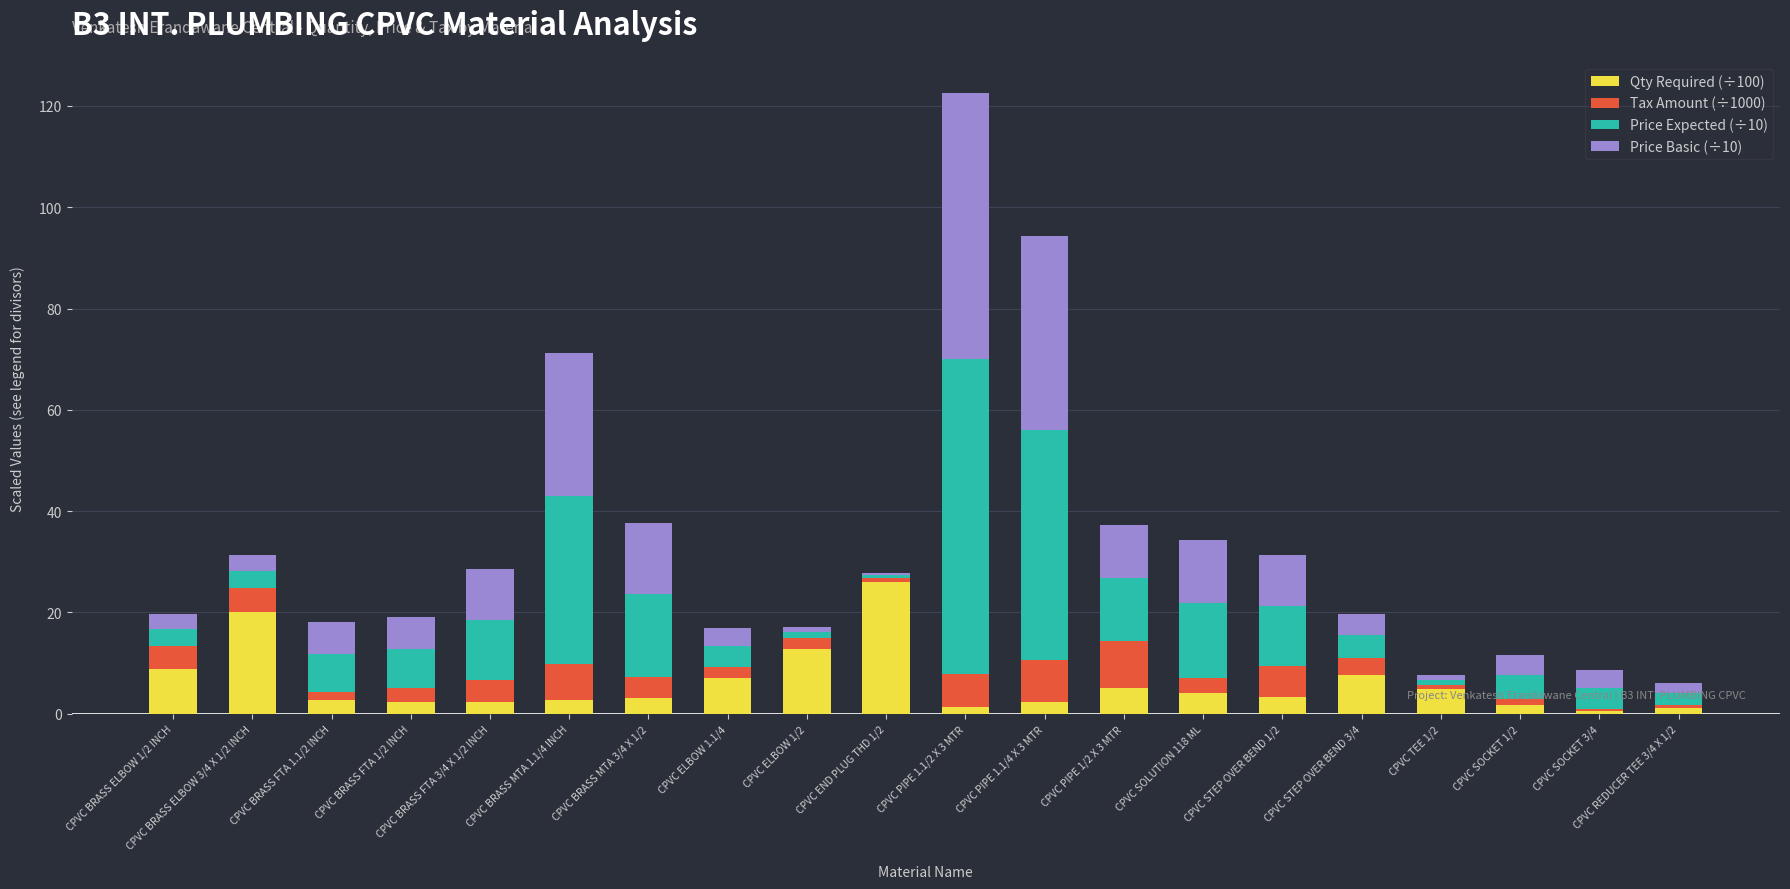

At which category is the sum across all series the highest?

CPVC PIPE 1.1/2 X 3 MTR